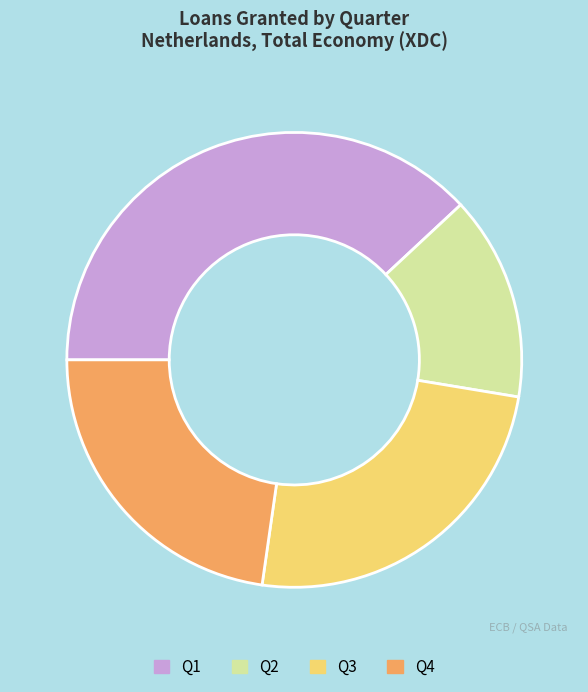

Which slice is the smallest?

Q2